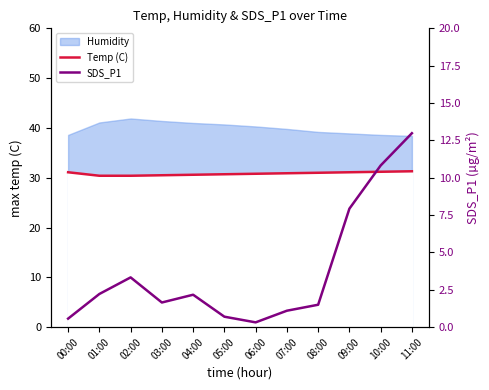

The SDS_P1 series shows 1.2 at 01:00. True or false?

False